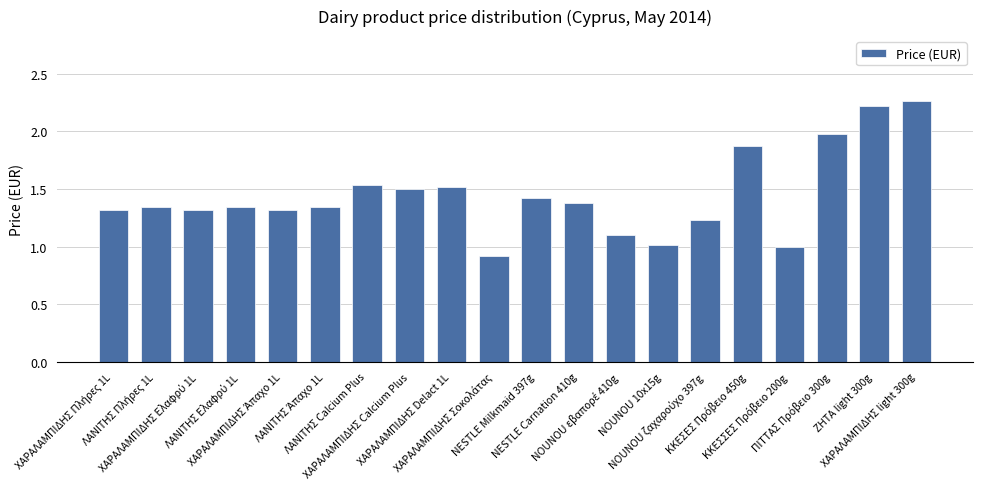

What is the value of the 14th bar from the left?

1.0